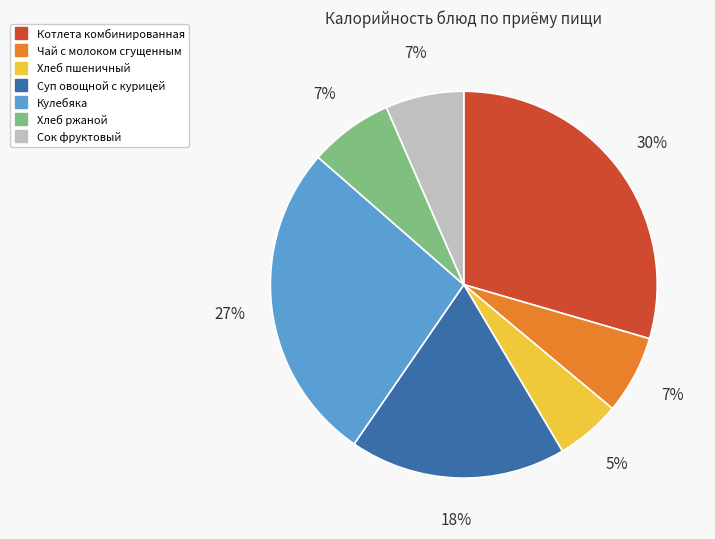

What is the ratio of the value at Чай с молоком сгущенным to the value at Сок фруктовый?

1.0